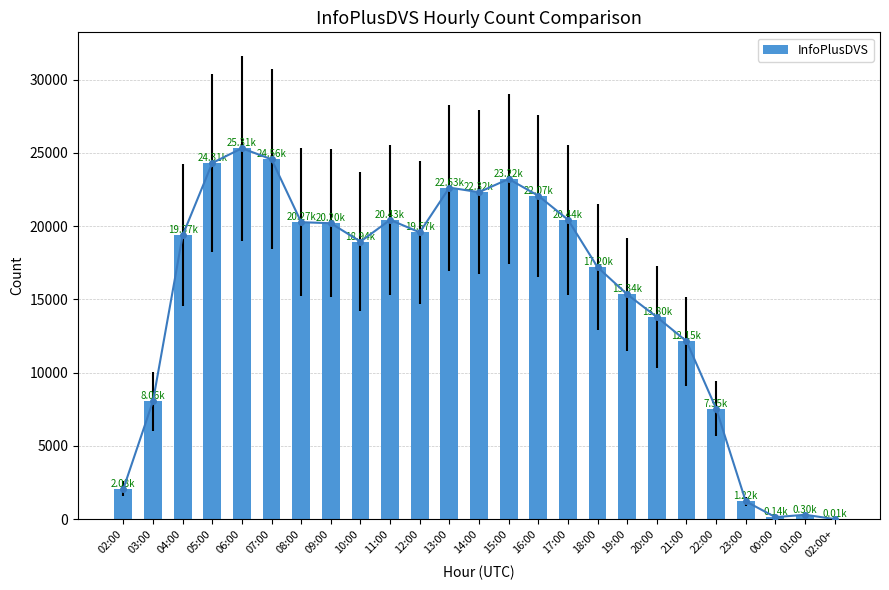

Between 11:00 and 22:00, which is larger?

11:00